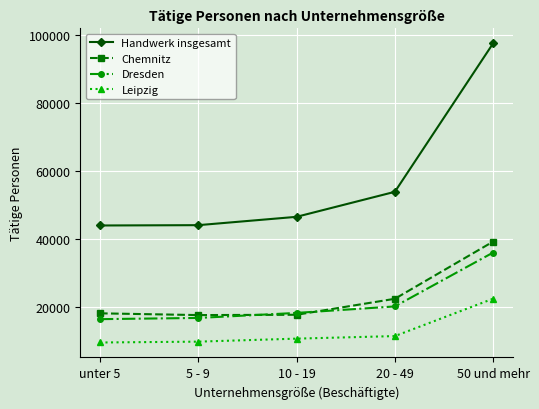

The Dresden series shows 33193 at 20 - 49. True or false?

False